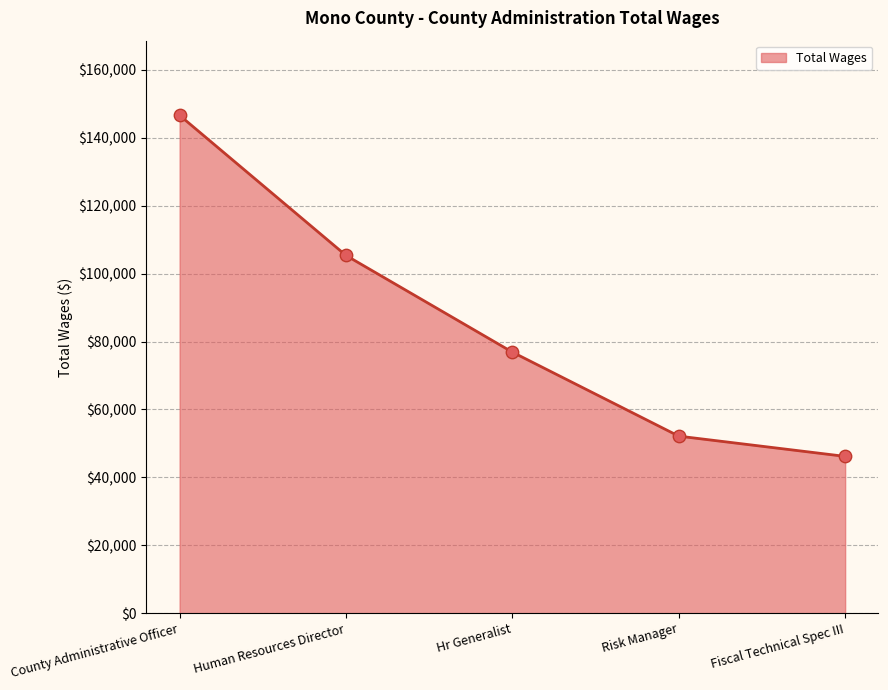

Between Hr Generalist and Fiscal Technical Spec III, which is larger?

Hr Generalist